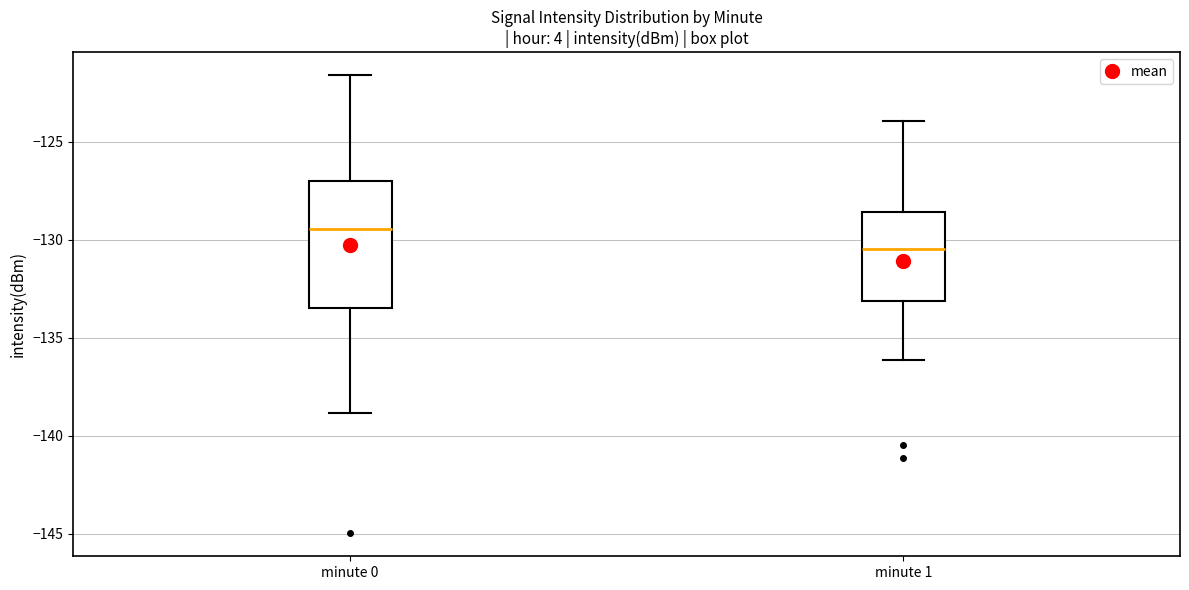

Reading left to right, transcribe this box plot: for each box, give where its median line is, the range the box spans, and where its two whiskers end, as read against the y-axis. The values are not printed on the chart, so give them approximately, as read against the axis.

minute 0: median -129.5, box -133.5 to -127.0, whiskers -139.0 to -121.5
minute 1: median -130.5, box -133.0 to -128.5, whiskers -136.0 to -124.0